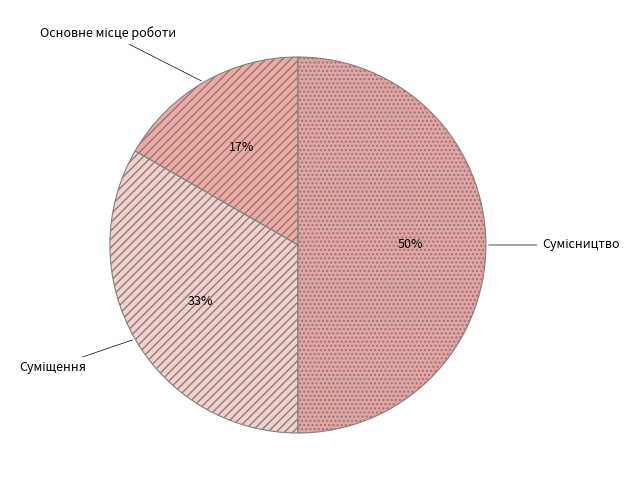

To the nearest percent, what is the average slice percentage?

33%